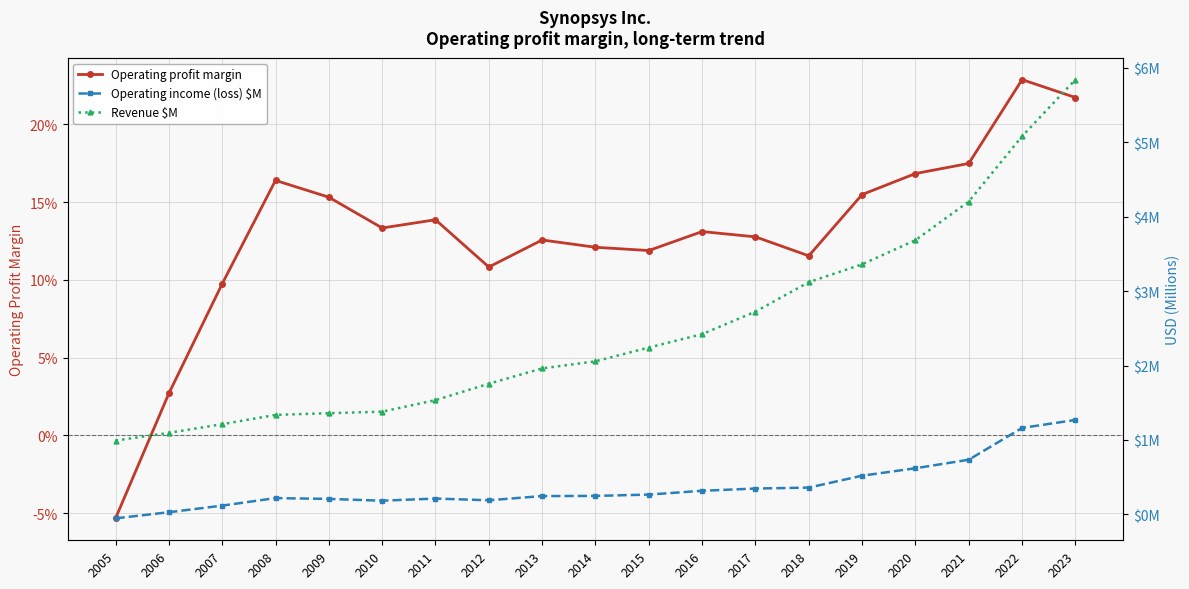

What is the sum of all Operating profit margin values?

2.5